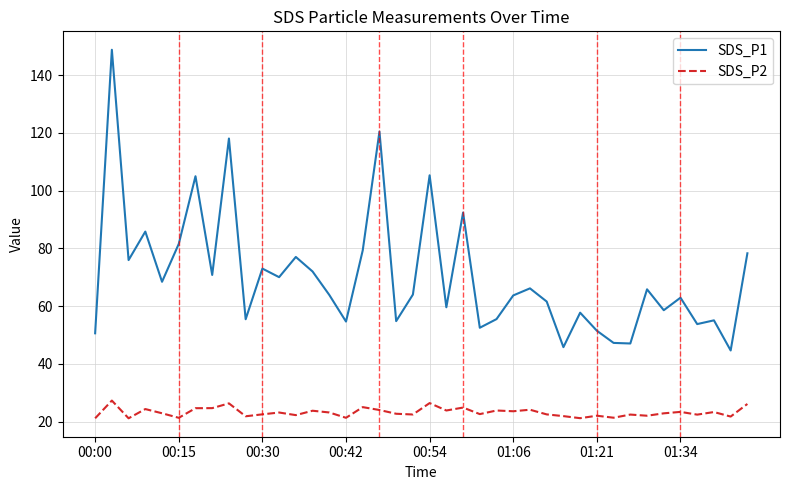

Which series has the largest total across all categories?

SDS_P1